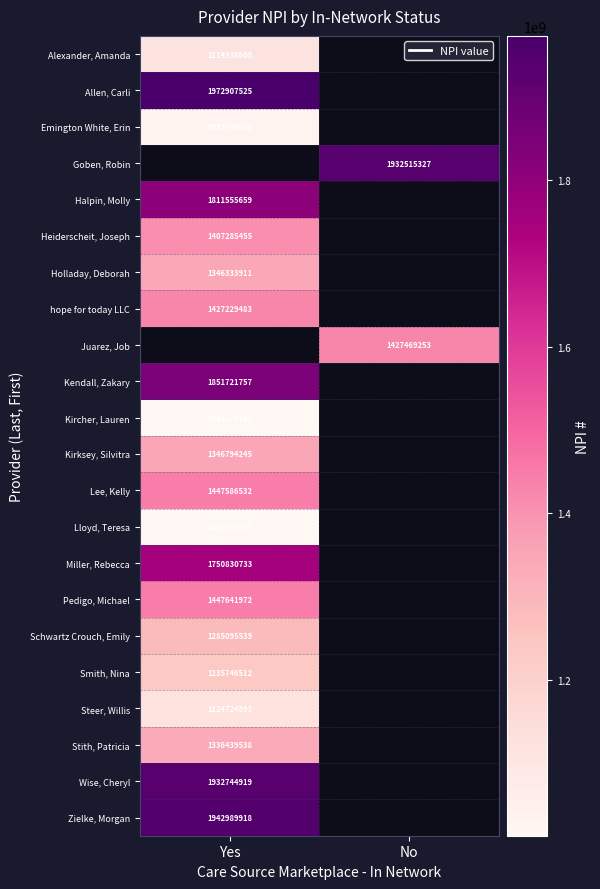

The value of Holladay, Deborah at Yes is 2405753260.5. True or false?

False